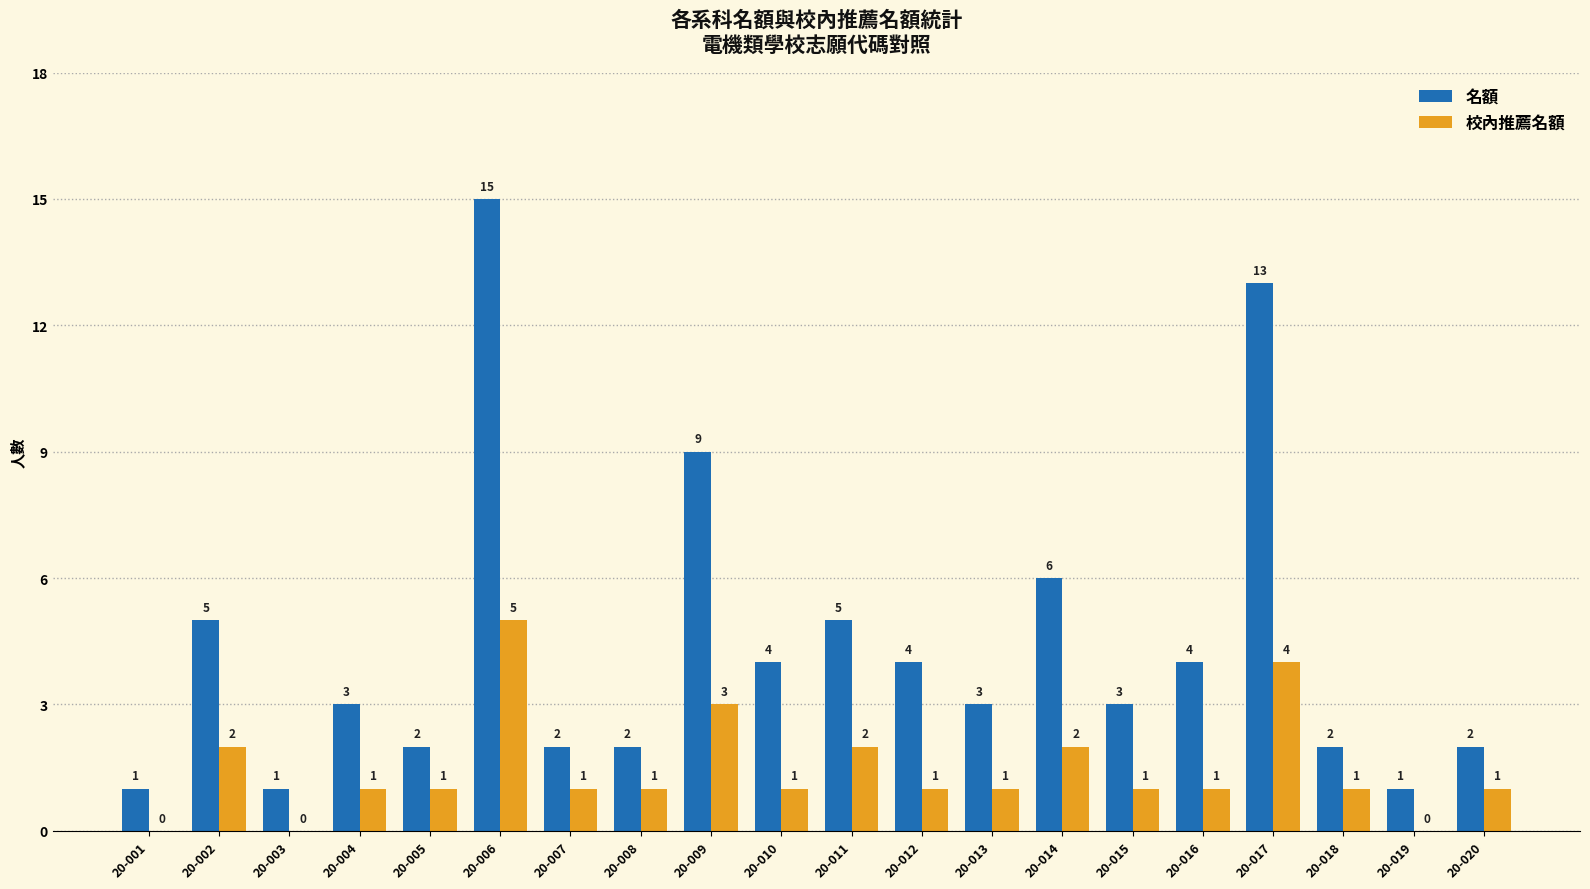

The 名額 series shows 6 at 20-010. True or false?

False